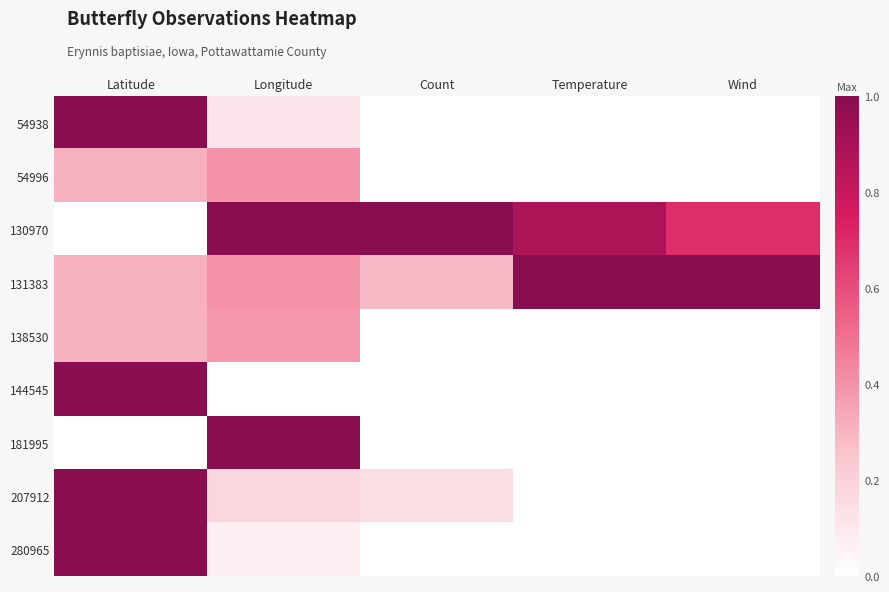

Which label corresponds to the smallest value in the chart?

Count